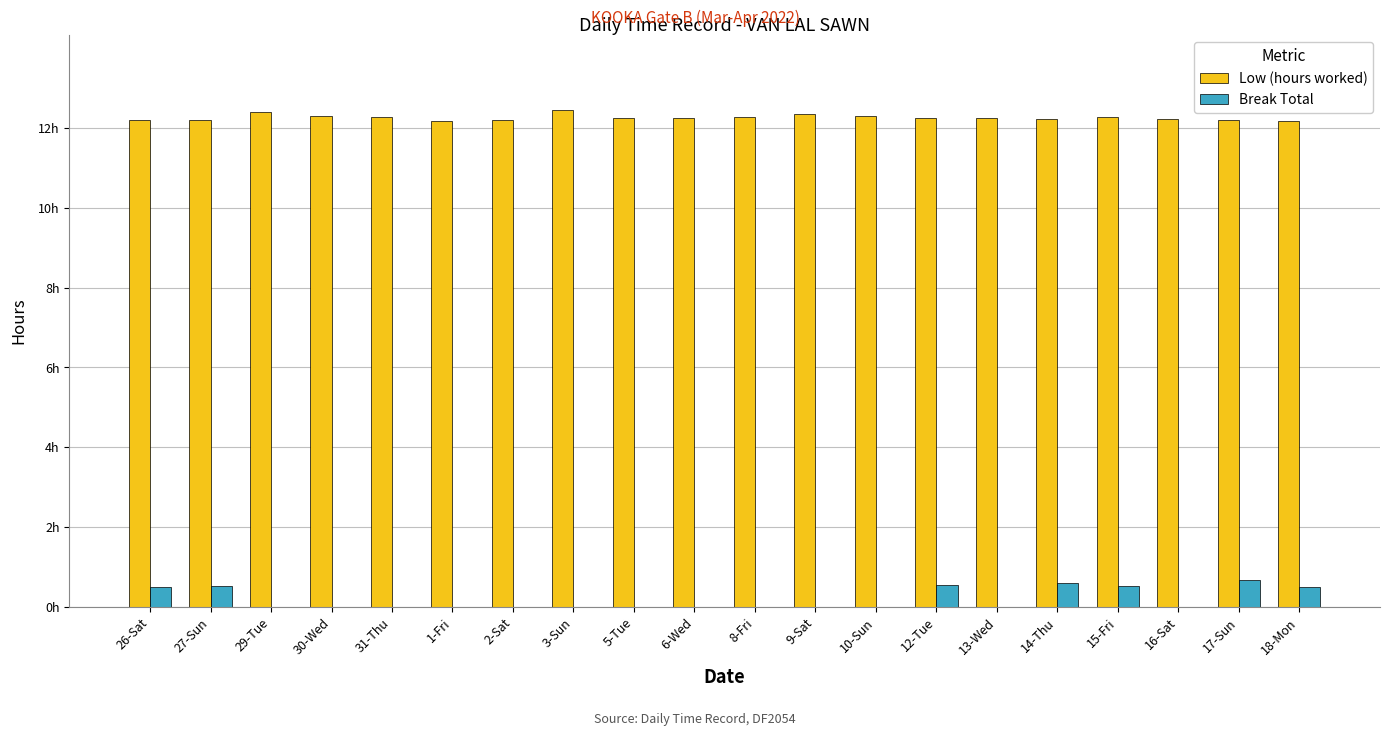

What are all the series names shown in the legend?

Low (hours worked), Break Total